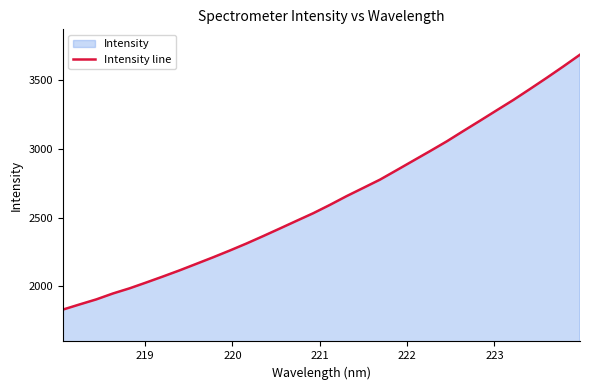

Reading left to right, transcribe all the data shown in this chart.

1831.5	1869.0	1905.6	1948.7	1986.3	2028.7	2072.3	2117.0	2164.2	2211.6	2260.7	2311.8	2365.6	2420.7	2476.5	2531.8	2592.4	2655.9	2715.7	2775.6	2844.3	2913.6	2982.8	3053.3	3129.0	3203.6	3279.3	3354.5	3434.2	3515.0	3598.1	3683.4